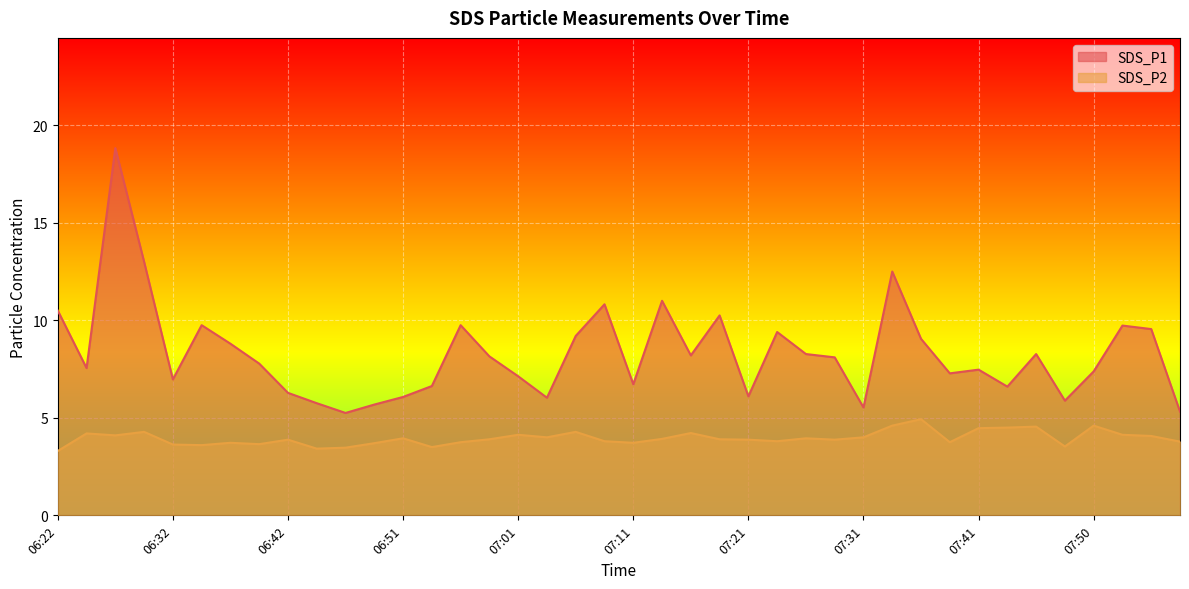

Is the value of SDS_P1 at 07:08 greater than the value of SDS_P2 at 07:11?

Yes